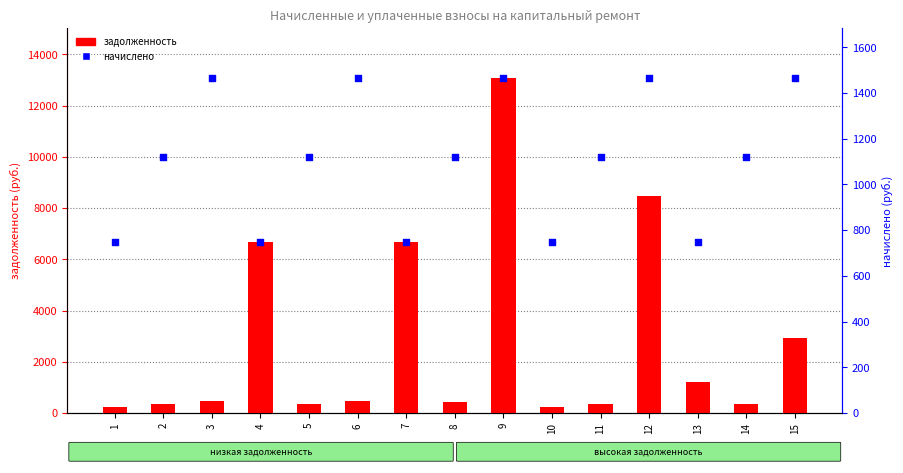

What is the total value across all series at 14?

1479.2